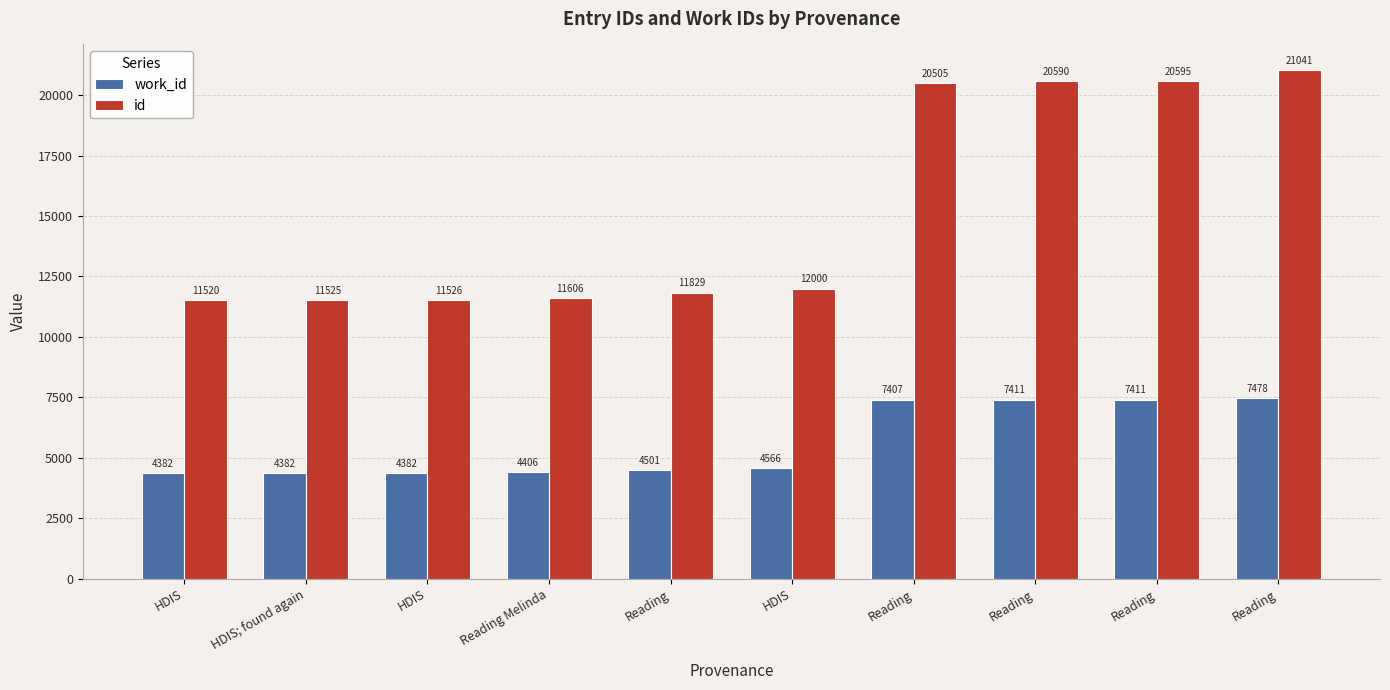

Is the value of id at HDIS greater than the value of work_id at HDIS?

Yes